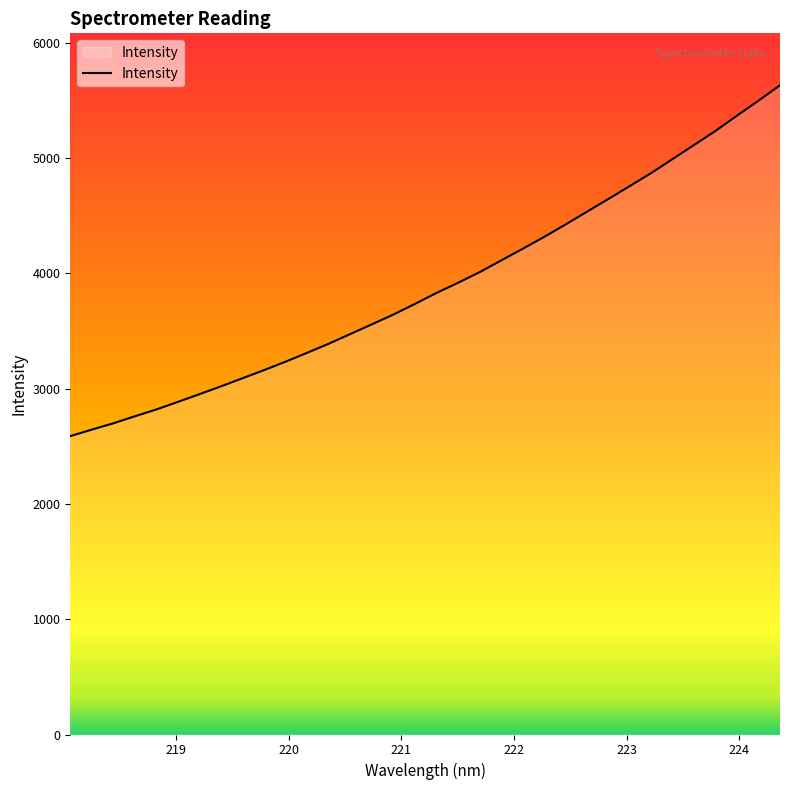

Reading right to left, extract all data points from this chart.

5633.2	5499.5	5370.0	5237.5	5115.0	4993.1	4870.9	4757.9	4645.0	4534.3	4422.8	4315.0	4211.9	4110.6	4009.4	3917.7	3829.8	3734.6	3642.7	3558.0	3473.9	3389.9	3311.6	3234.6	3161.6	3091.1	3020.8	2952.8	2886.1	2820.3	2761.0	2700.1	2645.4	2588.9